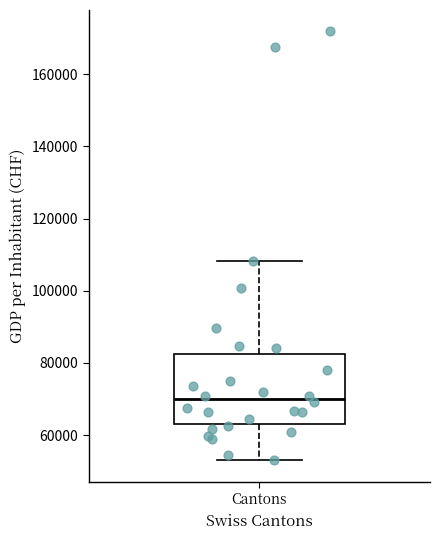

Read this box plot against the y-axis: the position of the median line, the range covered by the box, and the ends of both whiskers. The values are not printed on the chart, so give them approximately, as read against the axis.

median 70000, box 62000 to 82000, whiskers 52000 to 108000